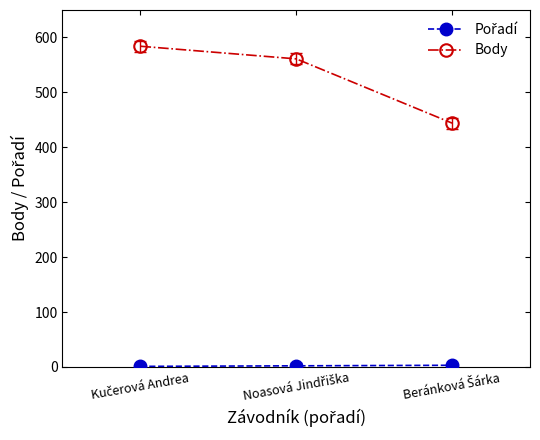

What is the greatest value displayed?

584